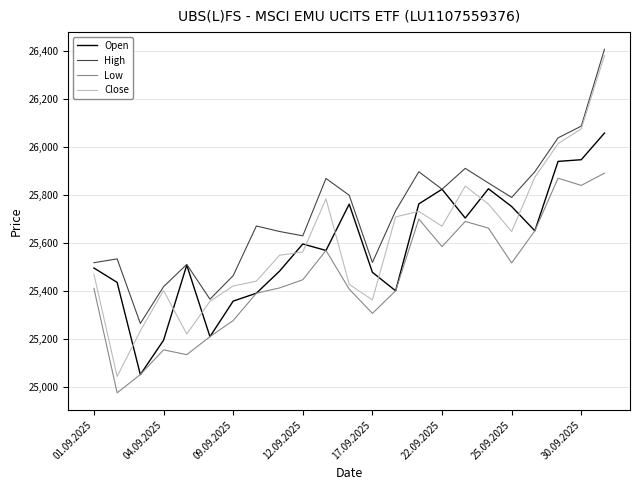

True or false: Open and Close intersect in this chart.

True